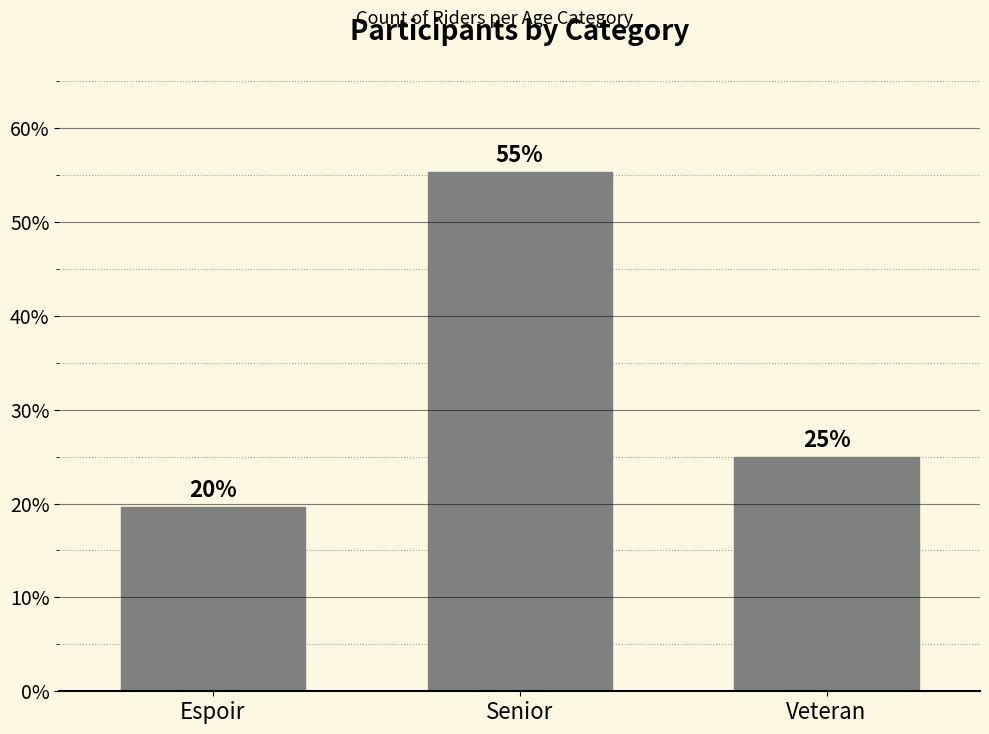

What is the label of the 1st bar from the right?

Veteran